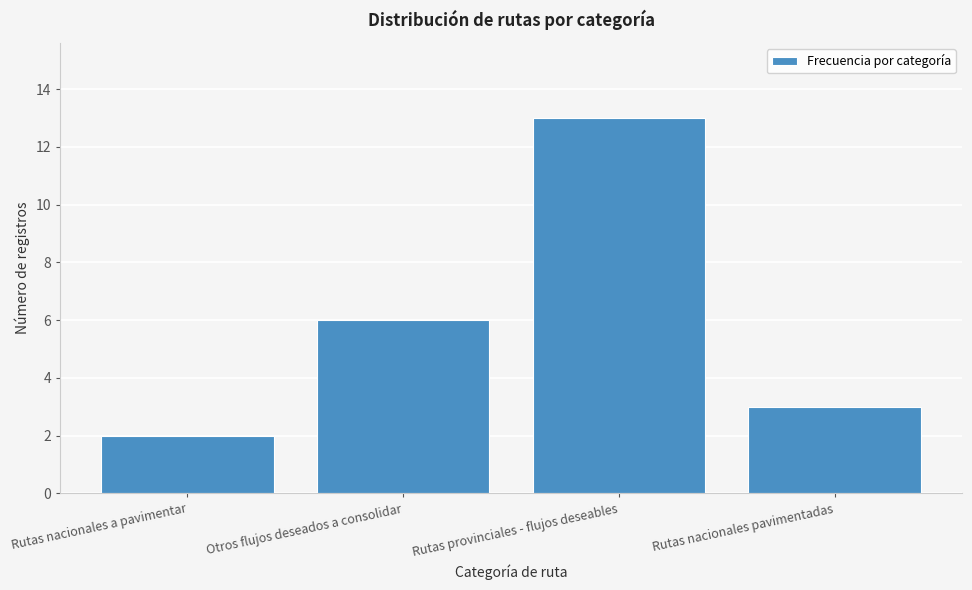

Reading left to right, extract all data points from this chart.

Rutas nacionales a pavimentar=2	Otros flujos deseados a consolidar=6	Rutas provinciales - flujos deseables=13	Rutas nacionales pavimentadas=3